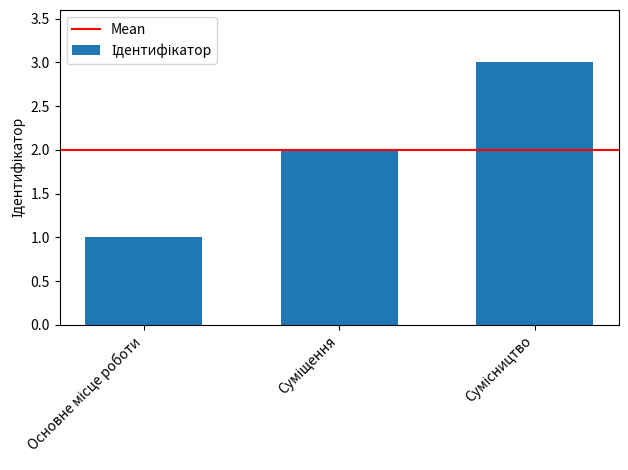

Are the bars horizontal?

No